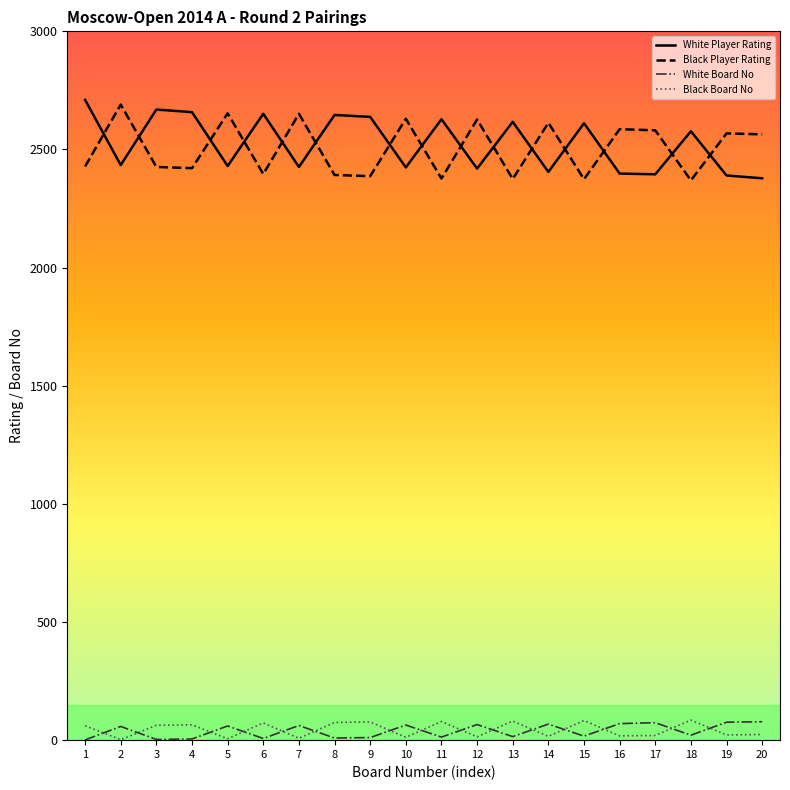

What is the total value across all series at 19?

5056